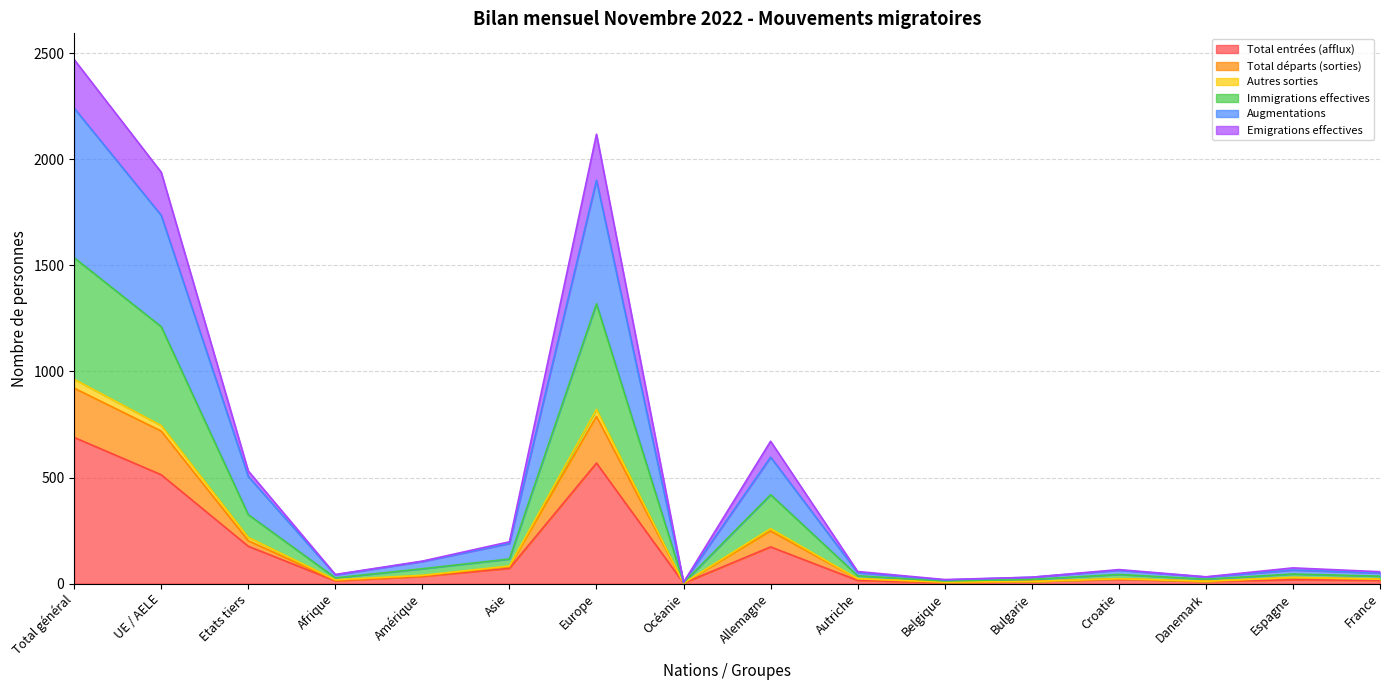

What value does the Total départs (sorties) series have at Afrique?

27